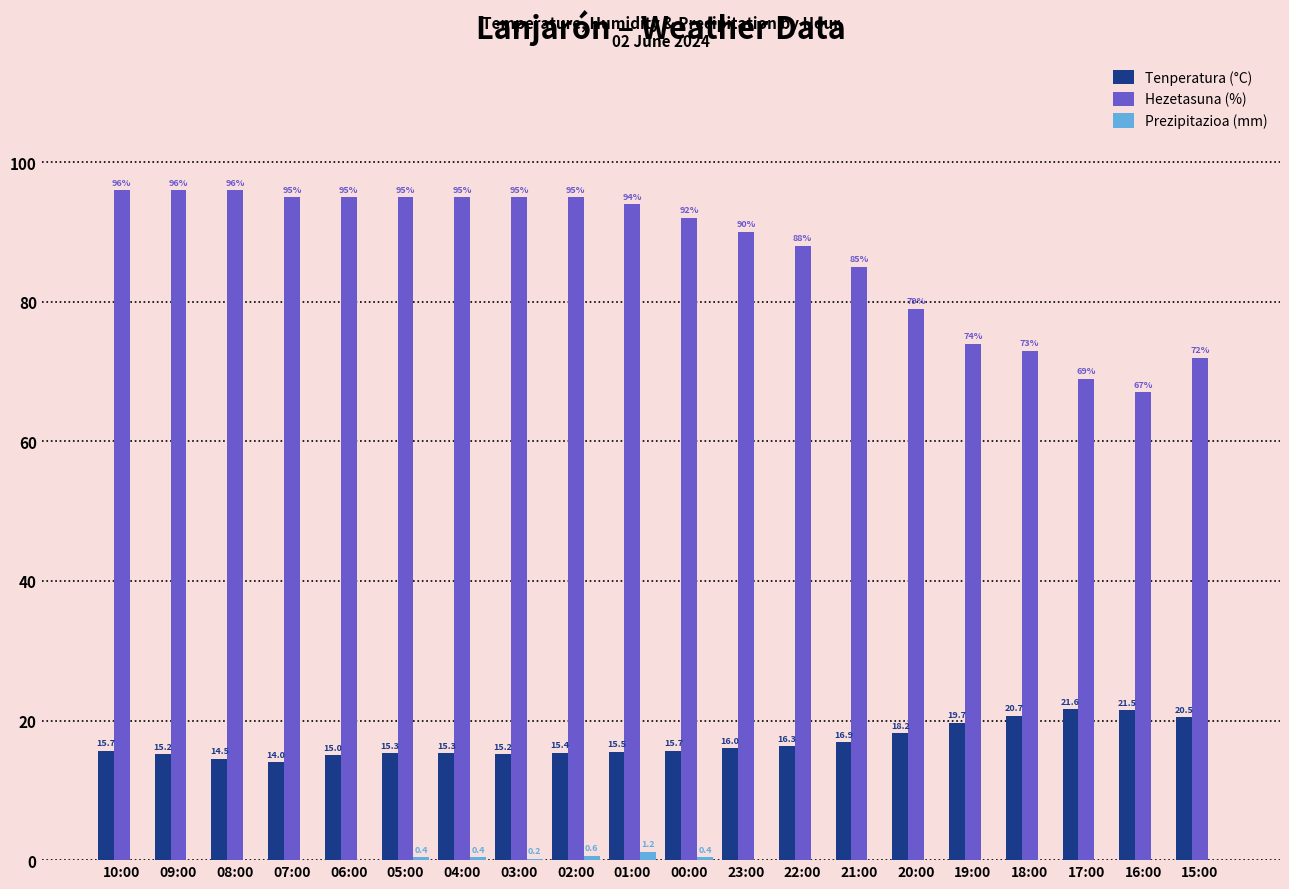

What is the sum of all Tenperatura (°C) values?

338.2